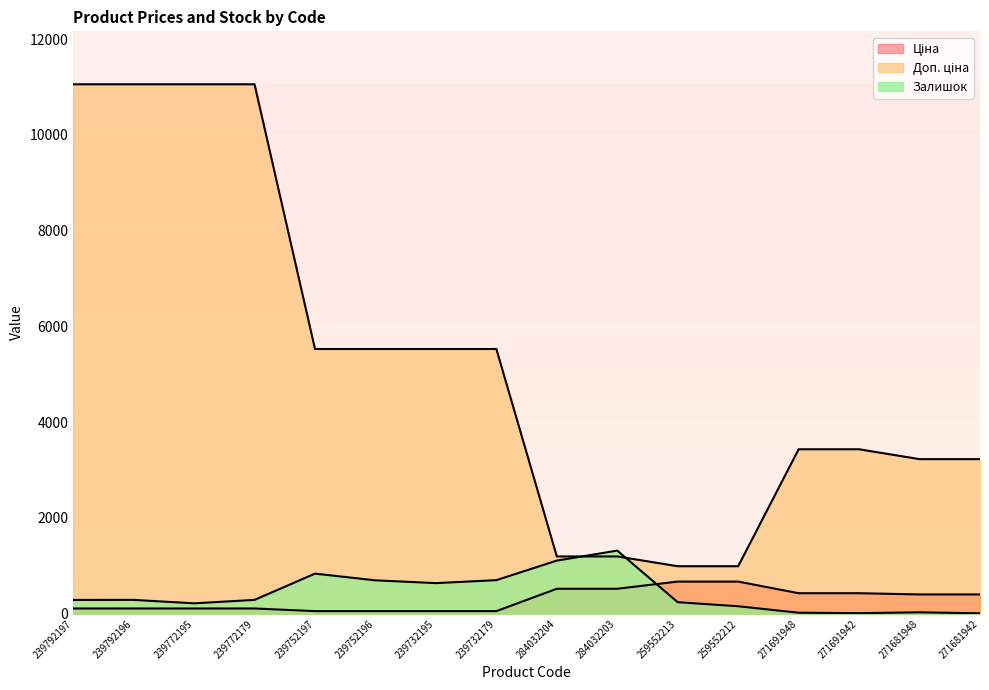

What is the difference between the Залишок values at 259552212 and 239792196?

133.0